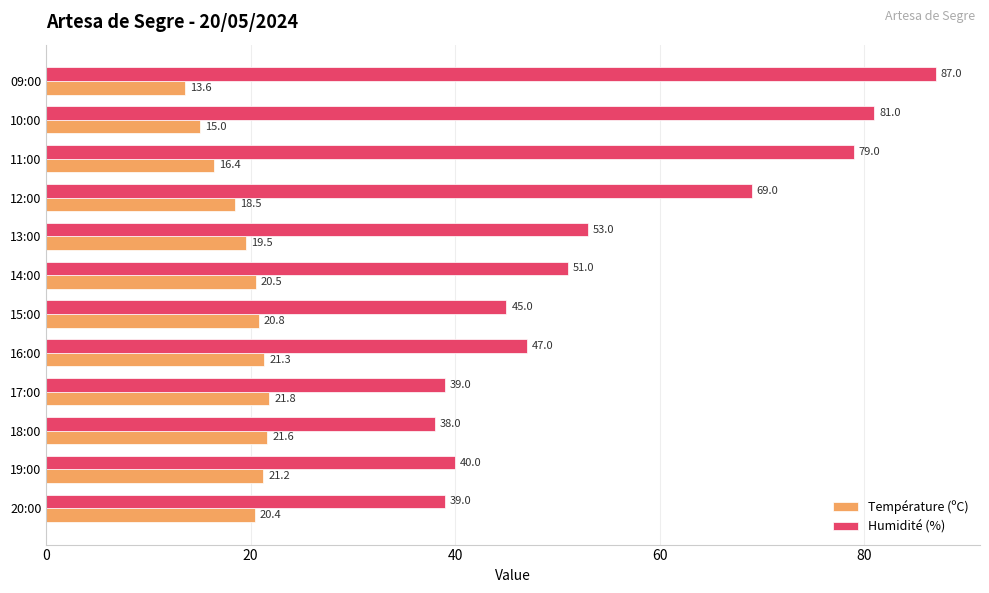

What is the sum of the Humidité (%) values at 20:00 and 15:00?

84.0